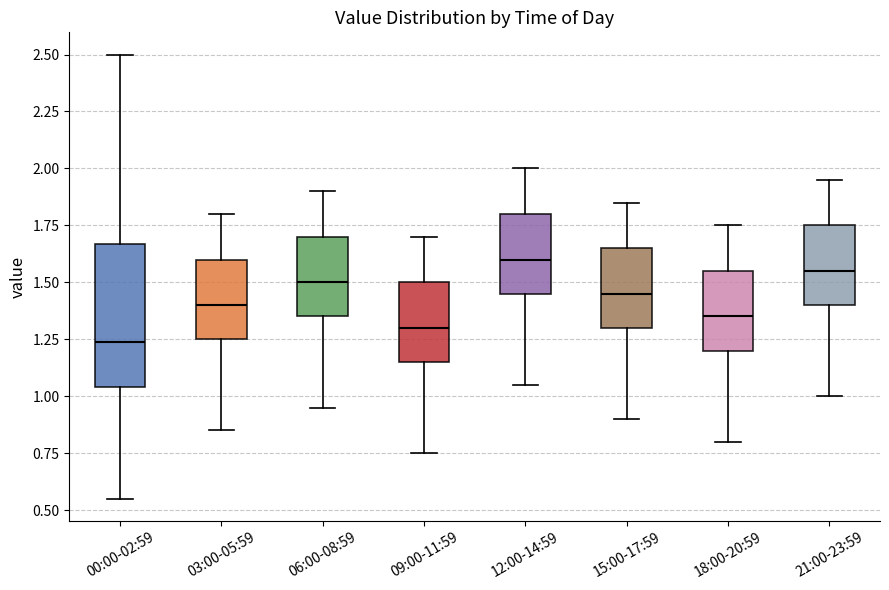

Comparing the boxes themselves (not the whiskers), which one is the tallest?

00:00-02:59